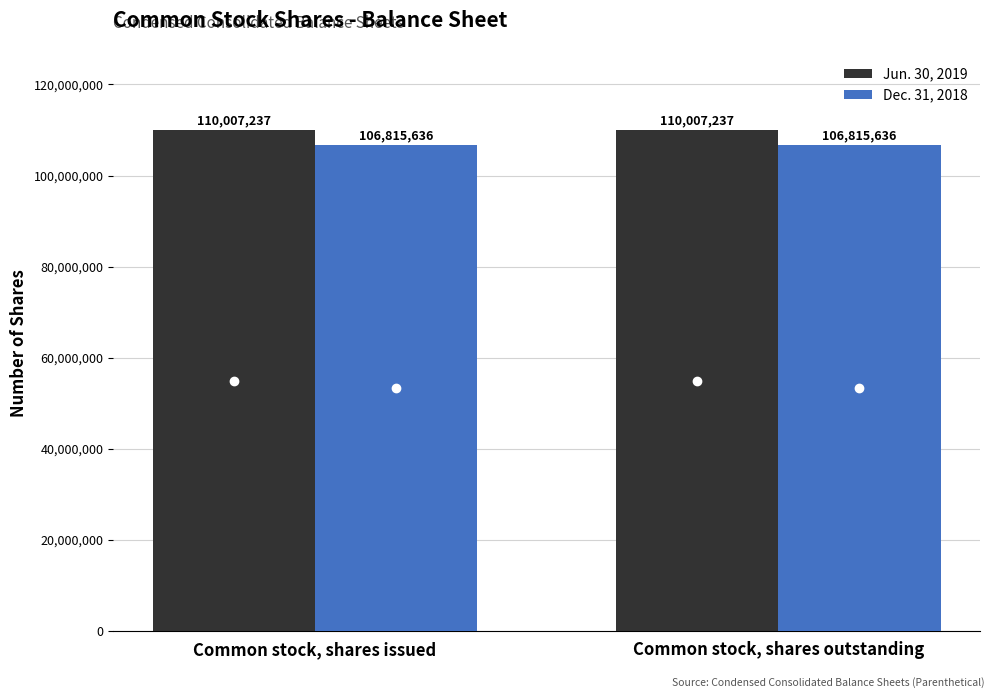

What is the lowest value of the Jun. 30, 2019 series?

110007237